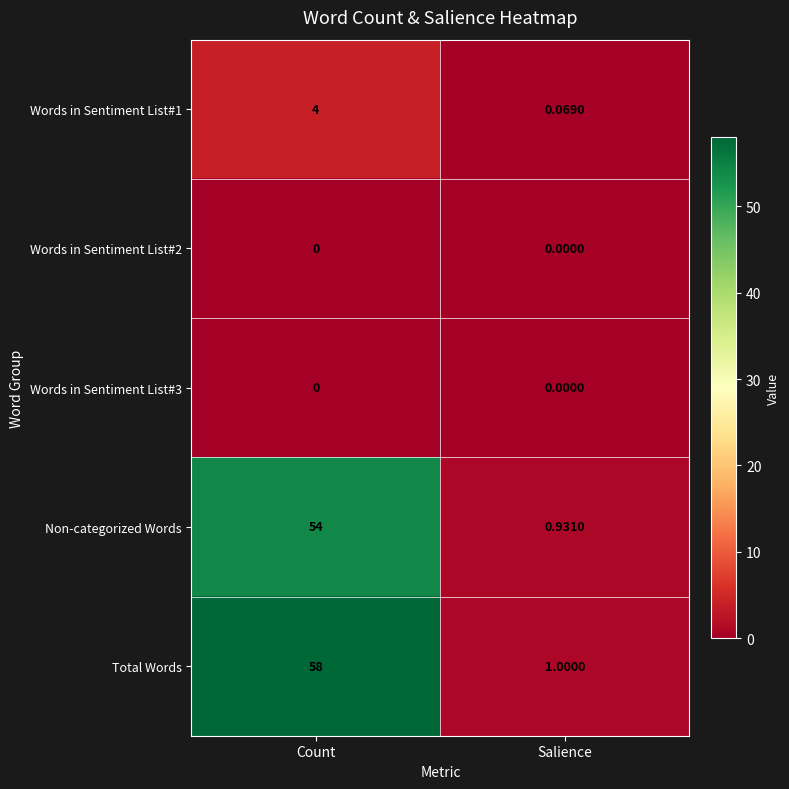

Which series has the largest range (max minus min)?

Total Words